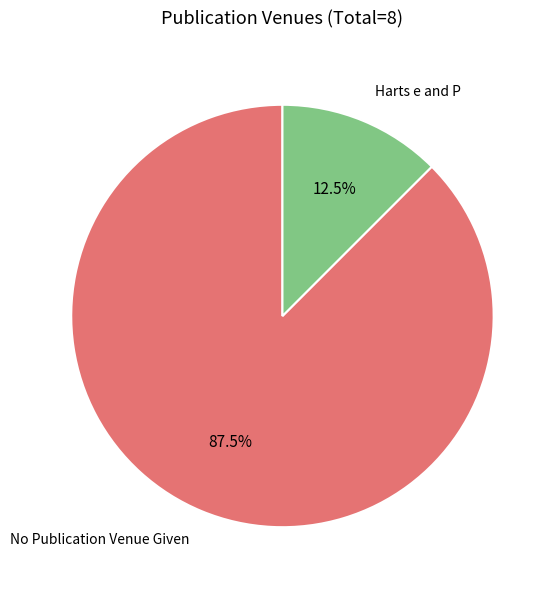

Which has a higher value, Harts e and P or No Publication Venue Given?

No Publication Venue Given